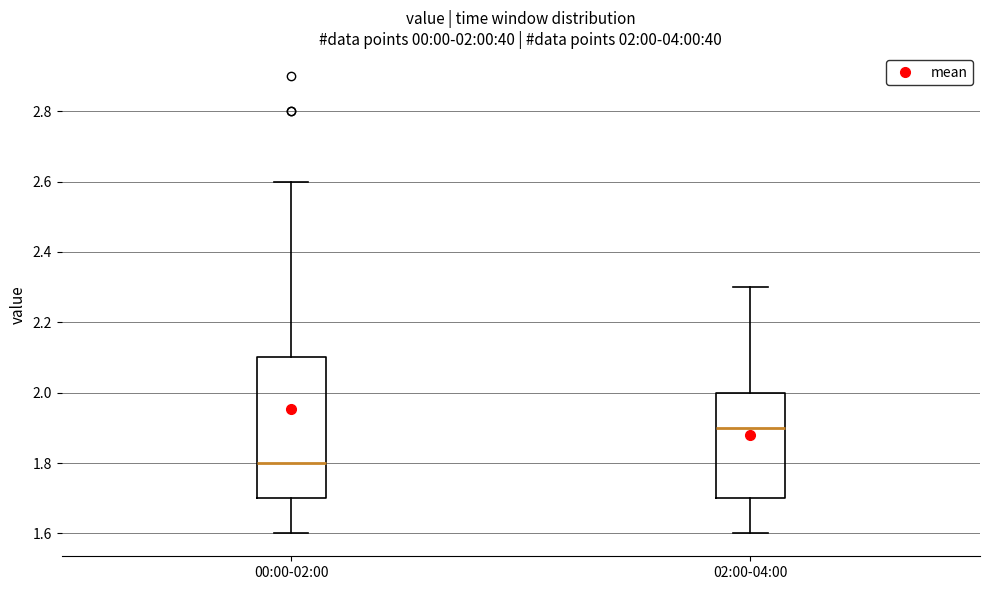

Comparing the boxes themselves (not the whiskers), which one is the tallest?

00:00-02:00